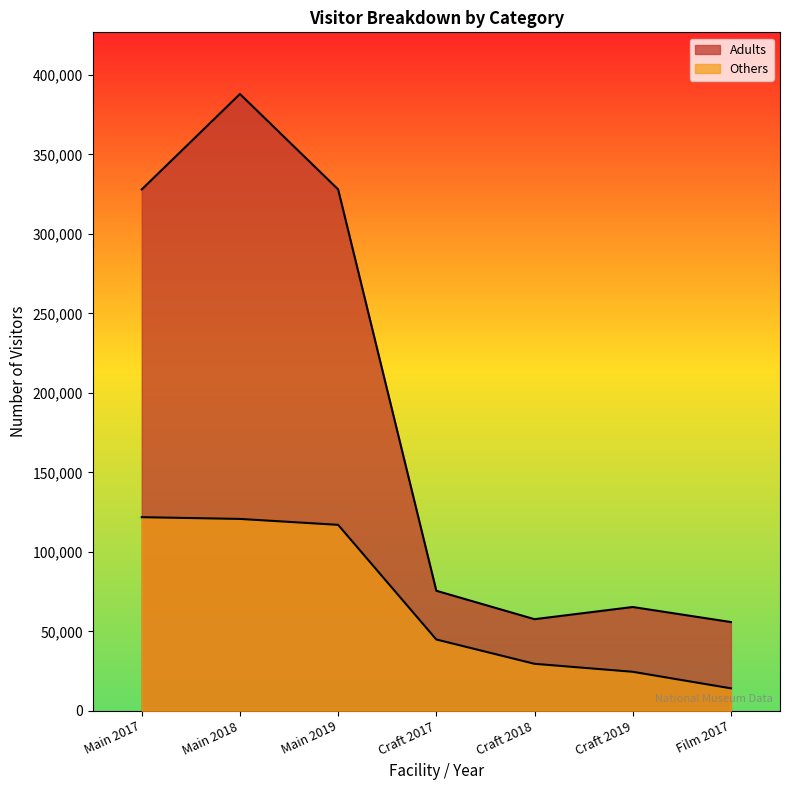

What is the total value across all series at Craft 2019?

89823